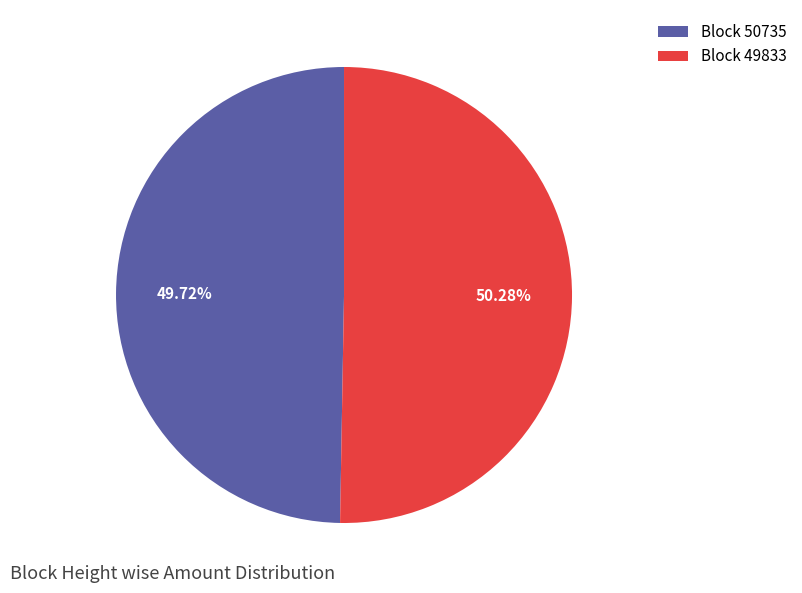

To the nearest percent, what is the average slice percentage?

50%